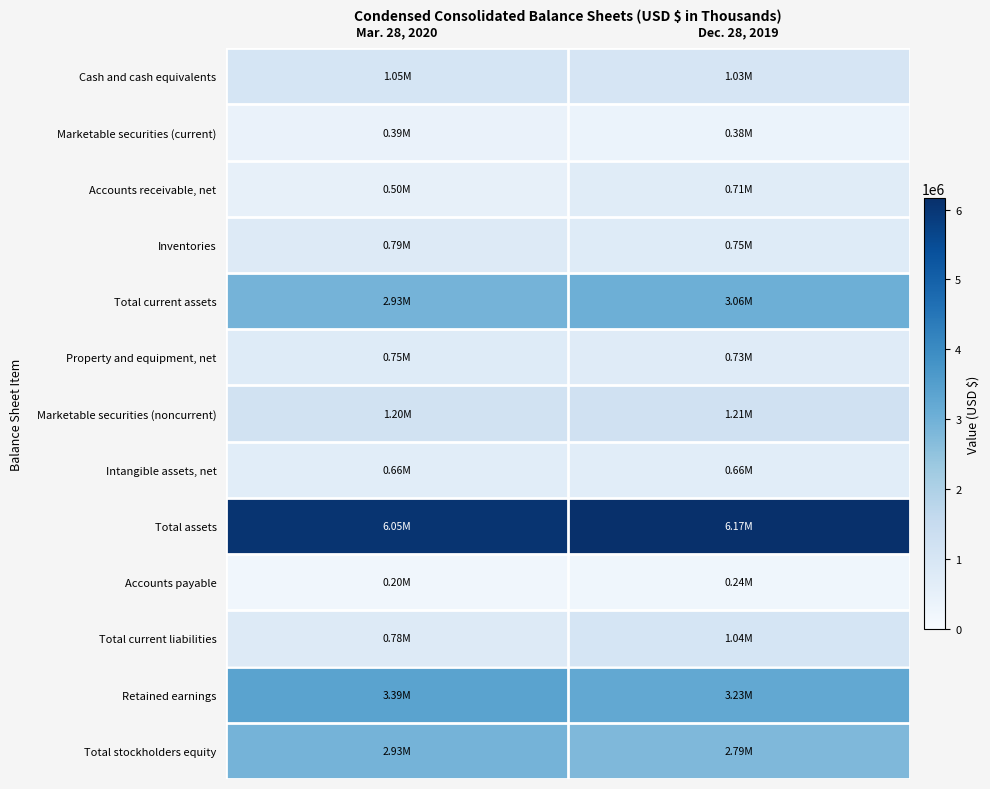

Which series has the widest spread of values?

Total current liabilities